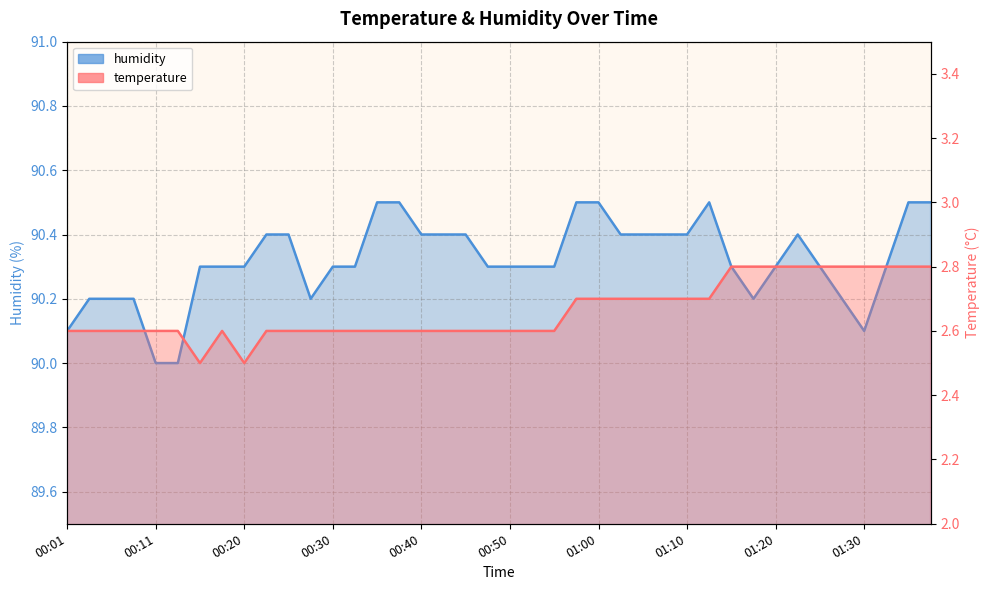

Does the chart display data point markers on the line(s)?

No